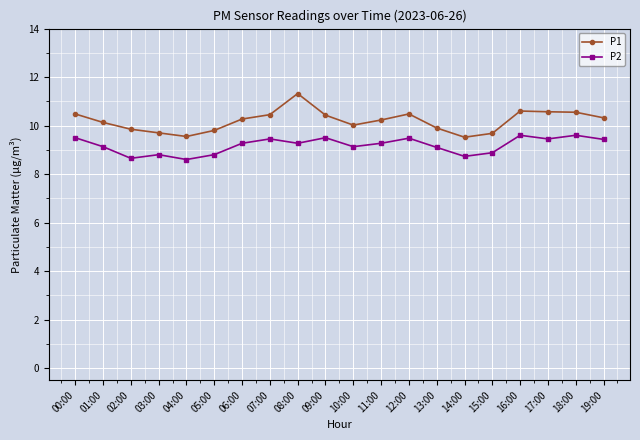

How many interior local peaks does the P2 series have?

6